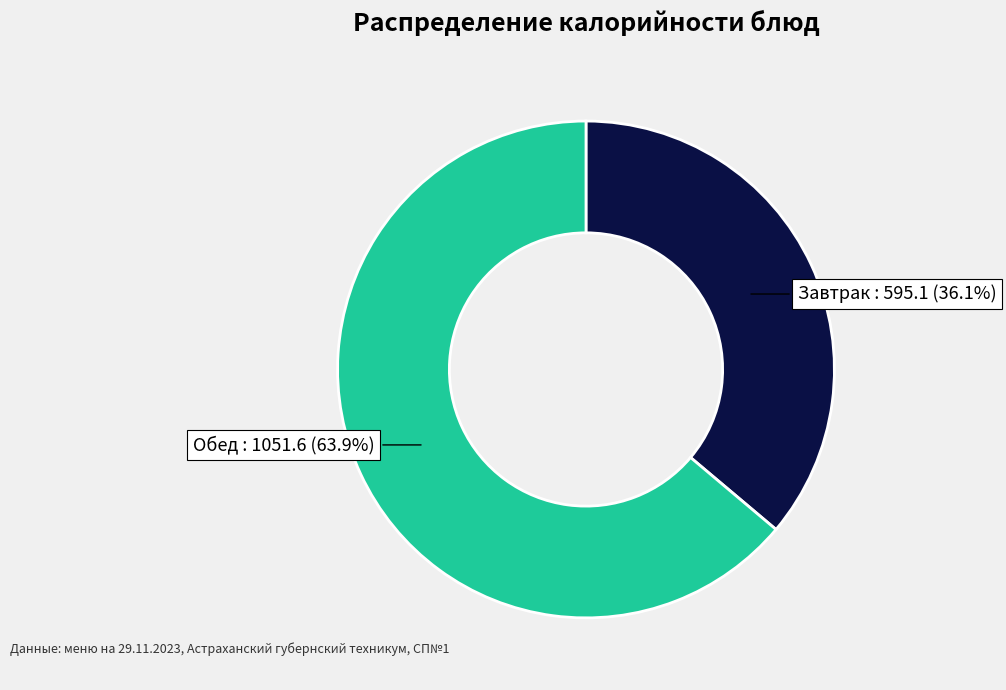

Does any single category account for the majority?

Yes